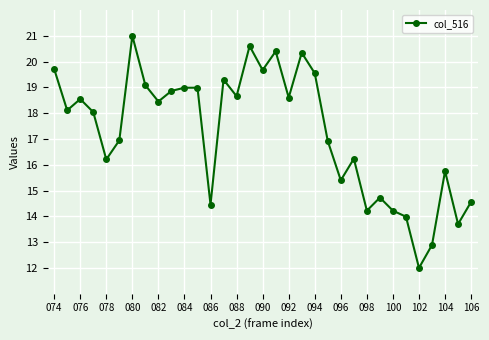

What is the sum of all values?

569.1